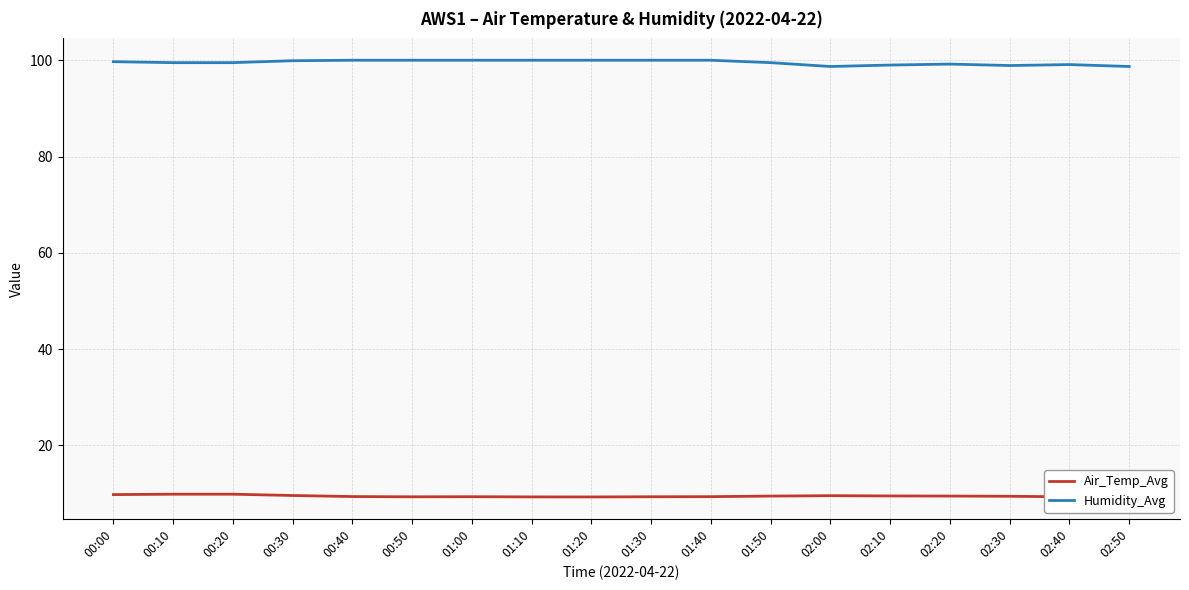

The Humidity_Avg series shows 51.1 at 00:50. True or false?

False